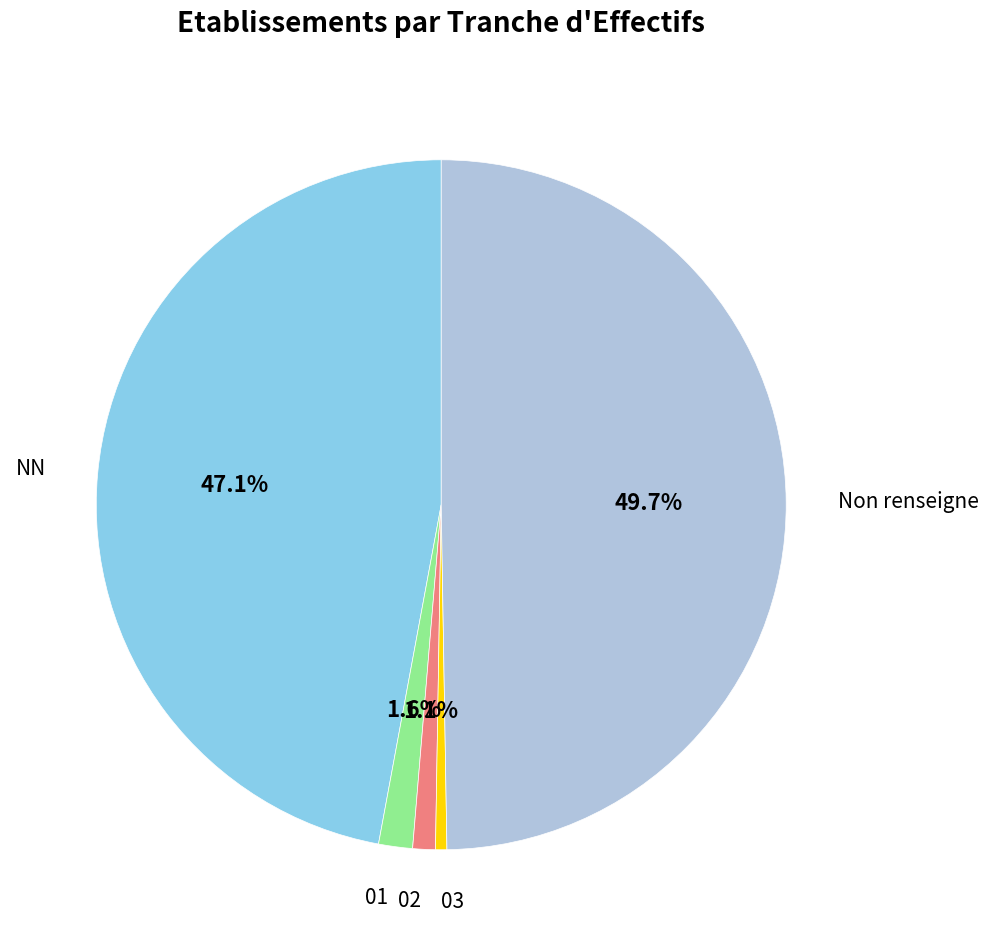

Is 02 the majority of the pie?

No